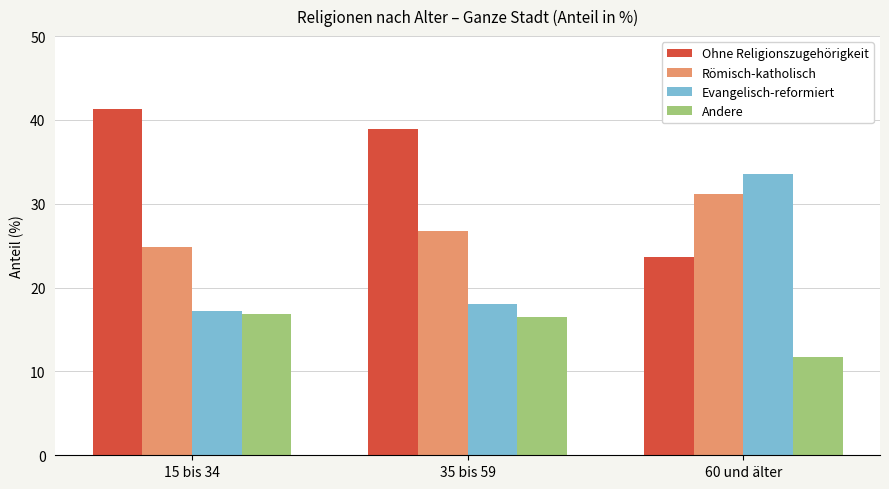

What is the difference between the highest and lowest values at 35 bis 59?

22.4